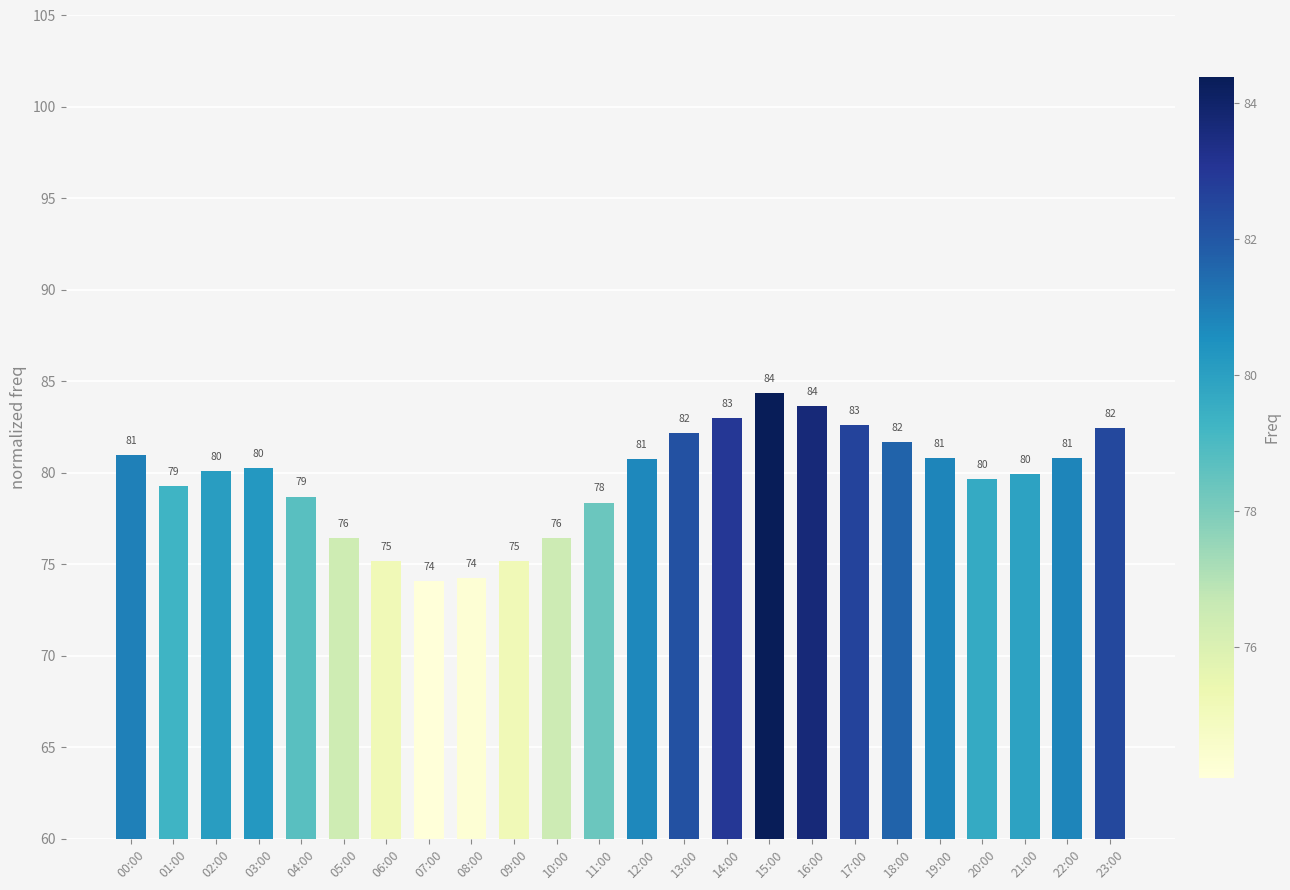

What is the minimum value shown in the chart?

74.1